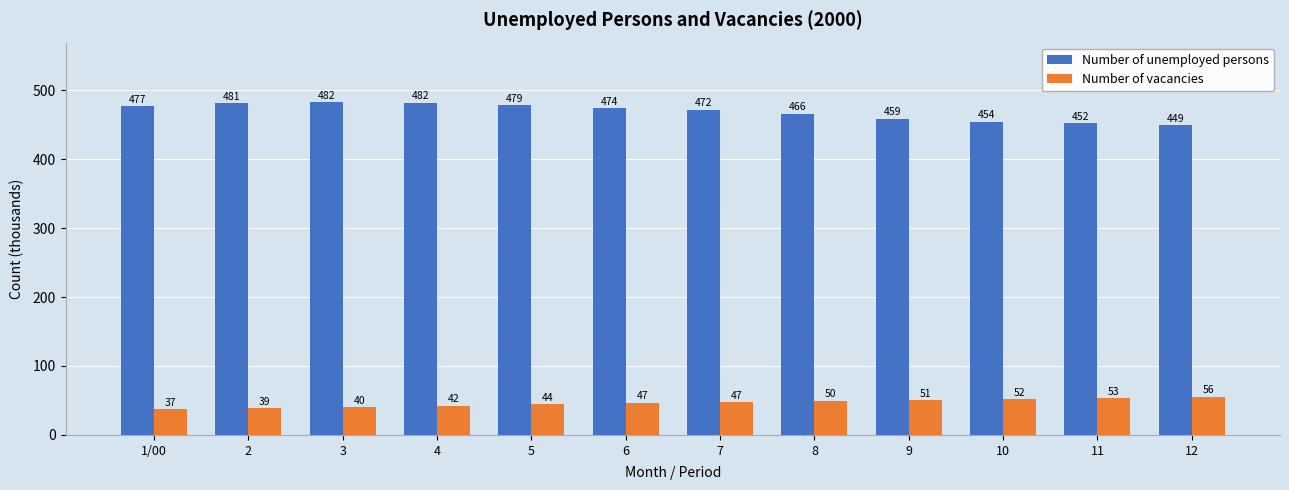

How many groups of bars are there?

12